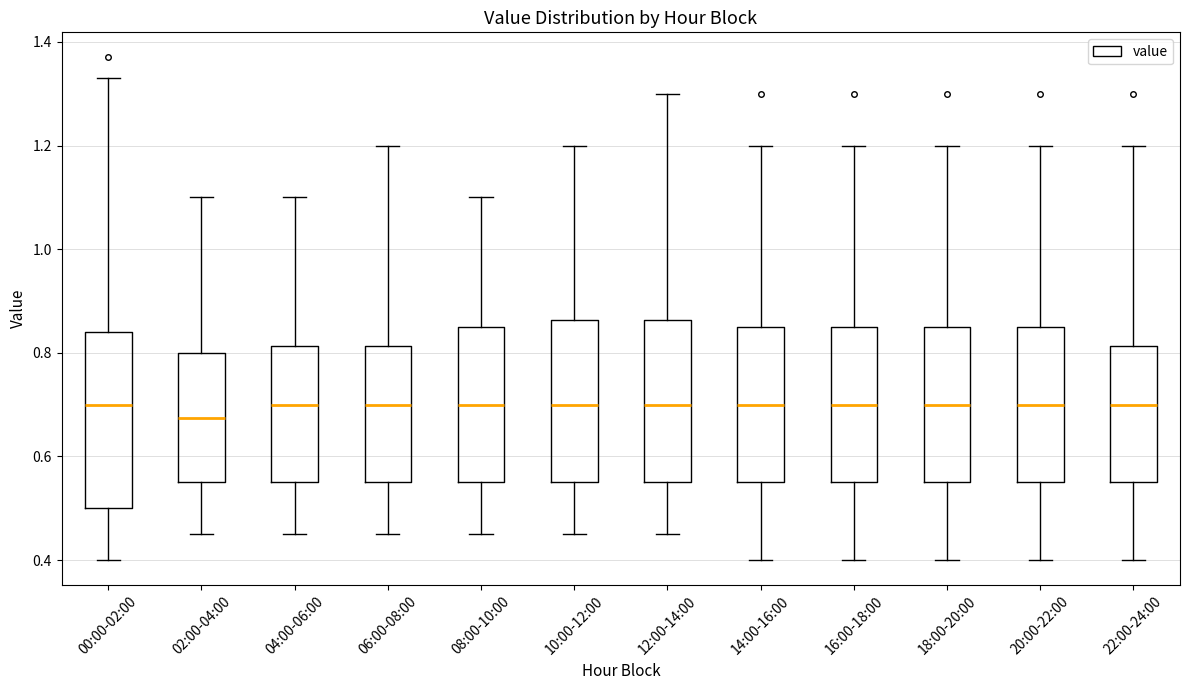

Where does the lower whisker of the box for 08:00-10:00 end on the y-axis? The values are not printed on the chart, so give them approximately, as read against the axis.

0.46